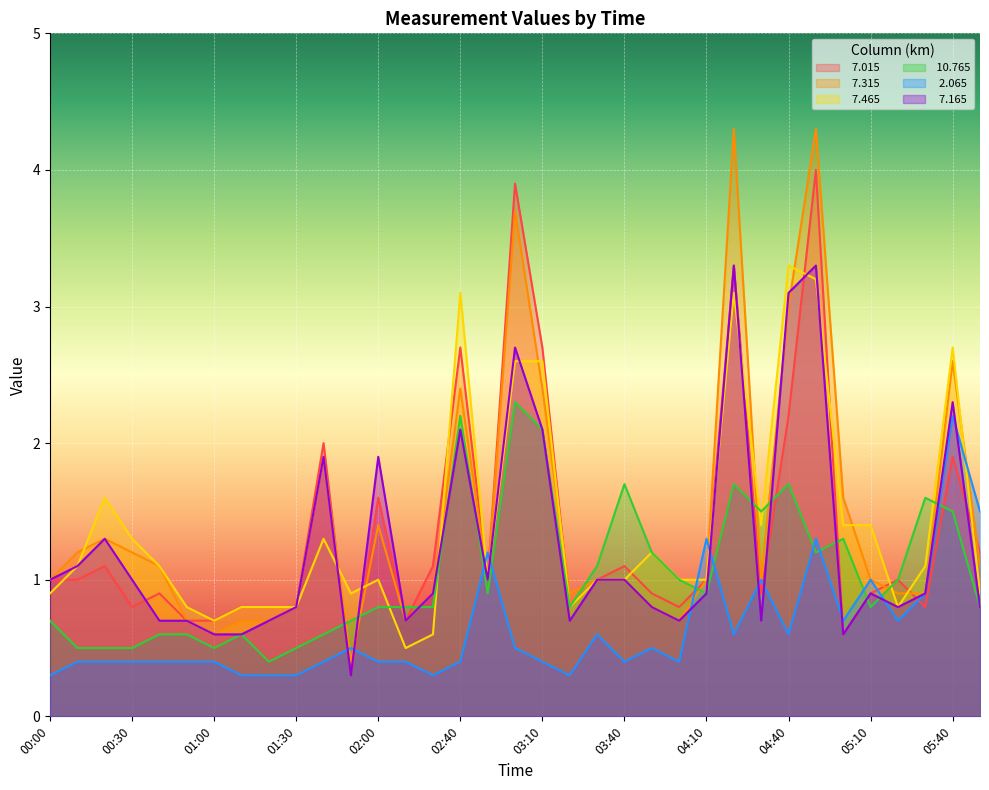

What is the sum of the  10.765 values at 00:20 and 03:00?

2.8